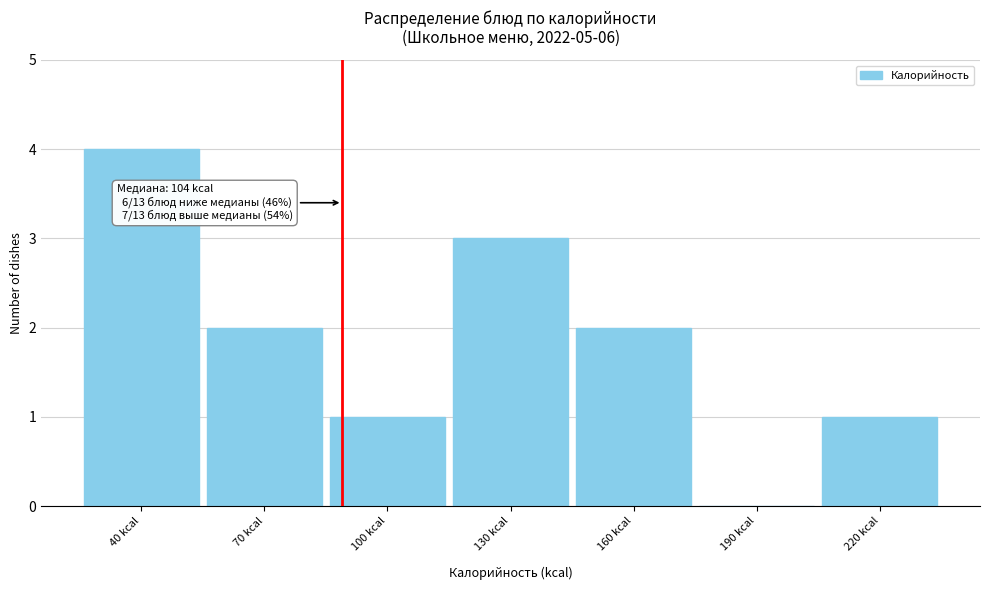

Reading left to right, extract all data points from this chart.

40 kcal=4	70 kcal=2	100 kcal=1	130 kcal=3	160 kcal=2	190 kcal=0	220 kcal=1